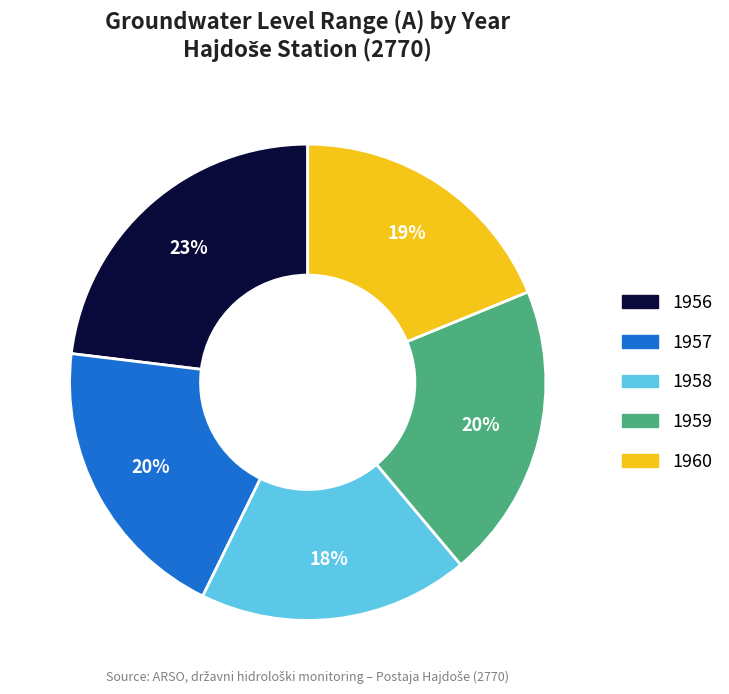

What is the largest slice in the pie chart?

1956